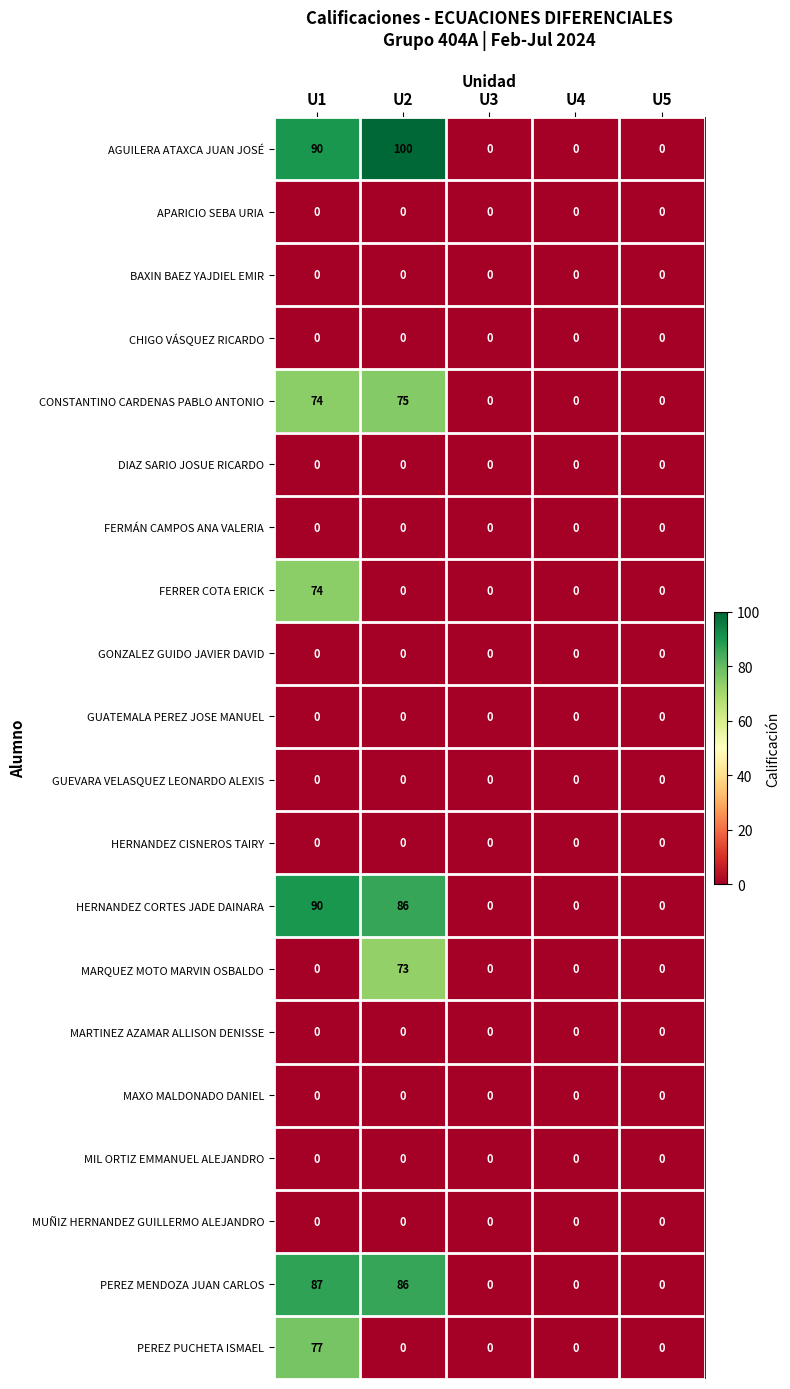

Which series has the widest spread of values?

AGUILERA ATAXCA JUAN JOSÉ